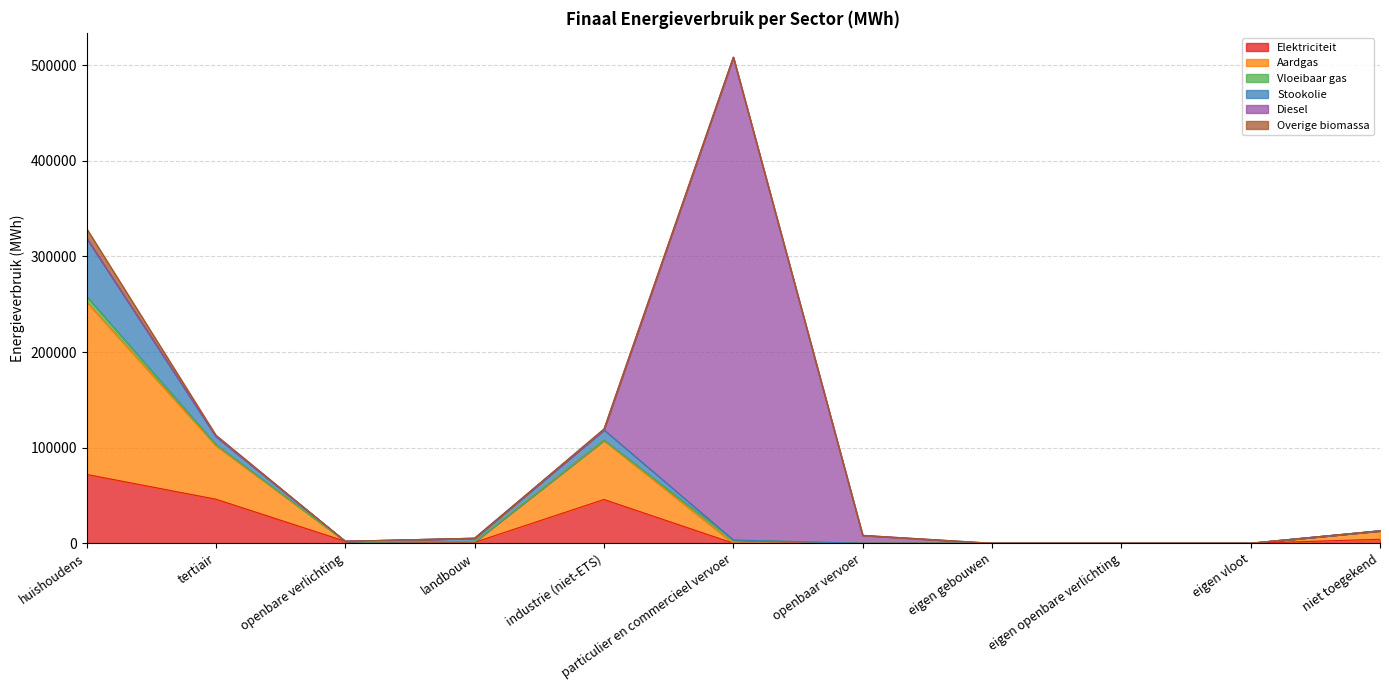

How many interior local peaks does the Diesel series have?

1